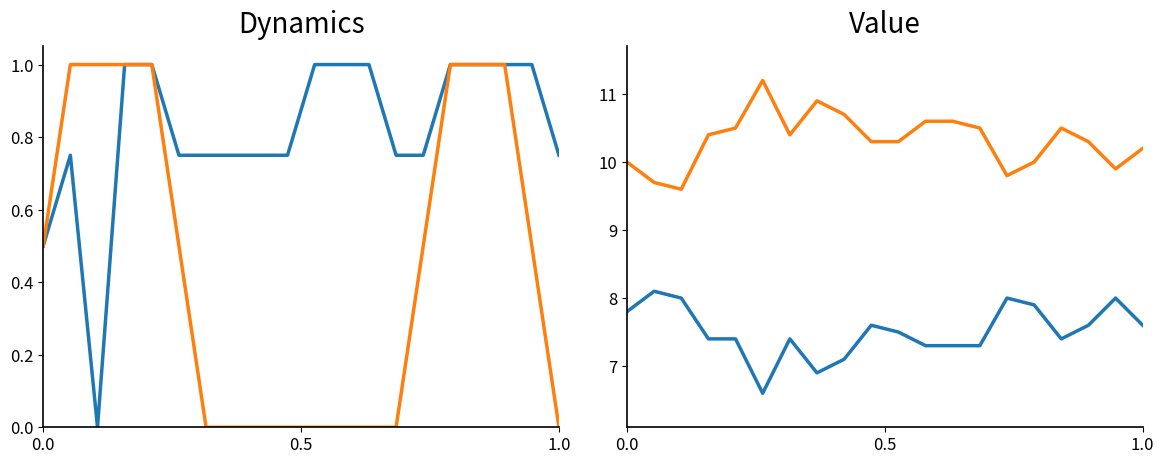

At how many categories does at least one series exceed 10?

14